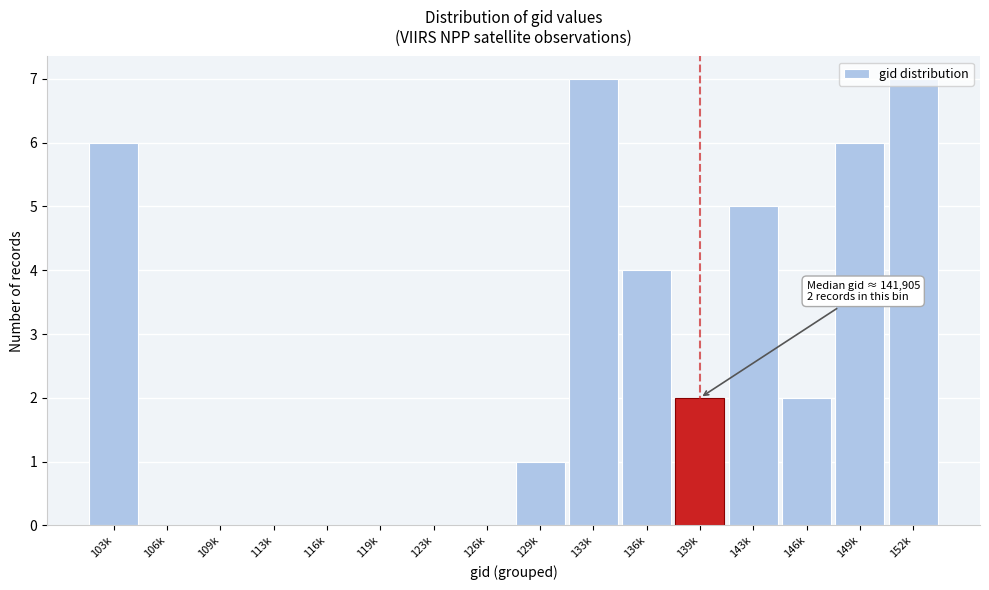

The chart shows a value of 1 at 129k. True or false?

True